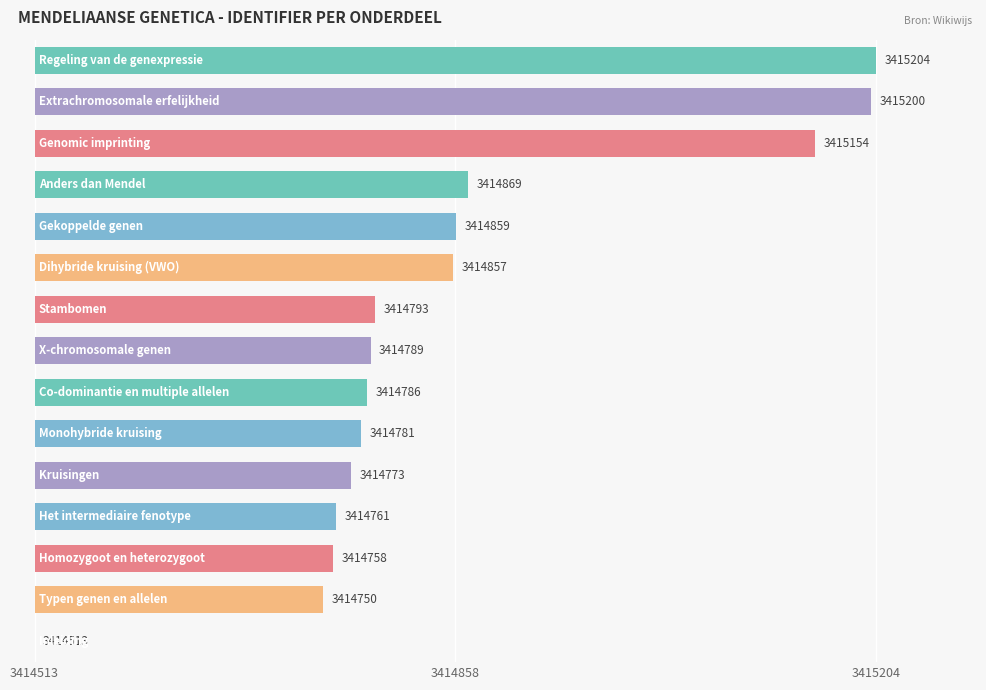

Does the chart contain stacked bars?

No